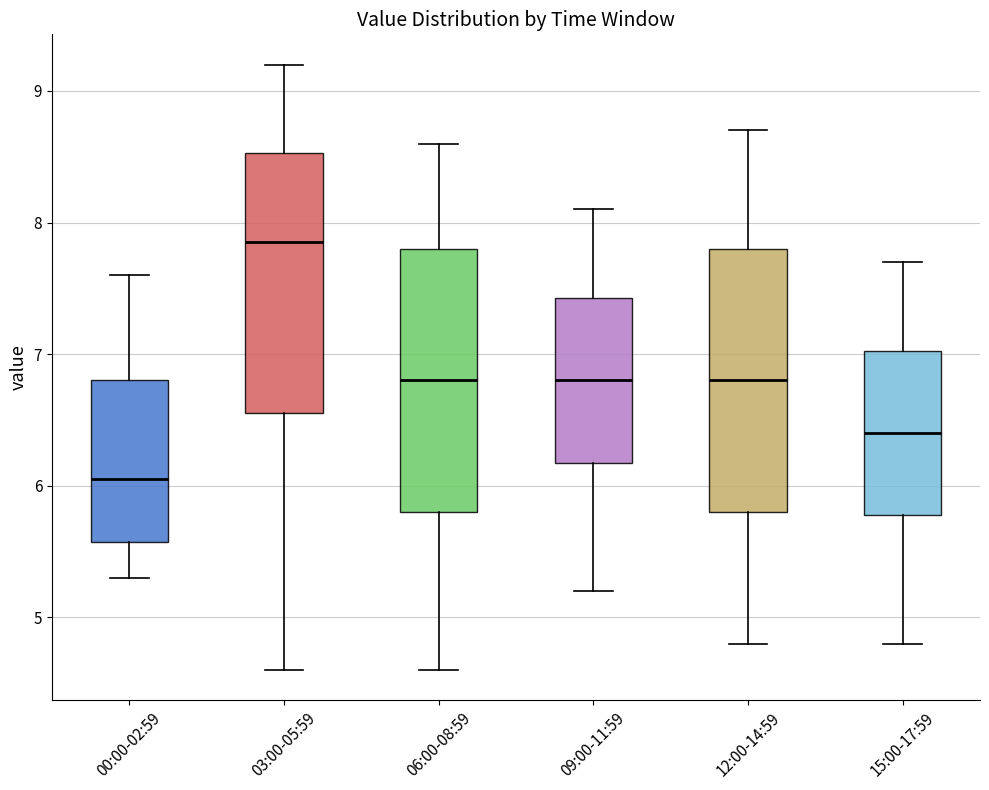

Which box has the lowest median line?

00:00-02:59